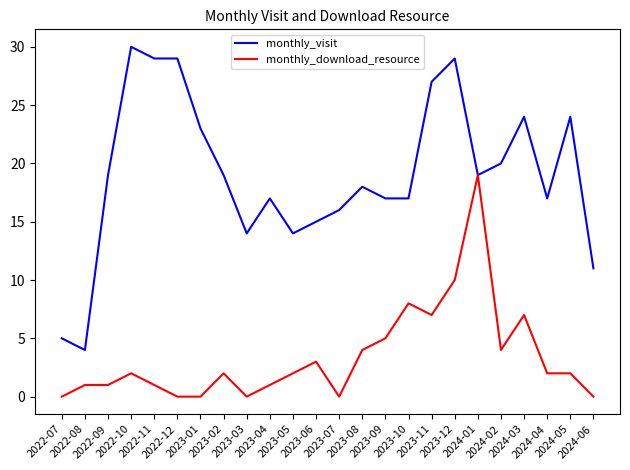

True or false: monthly_visit has a value of 13 at 2023-12.

False